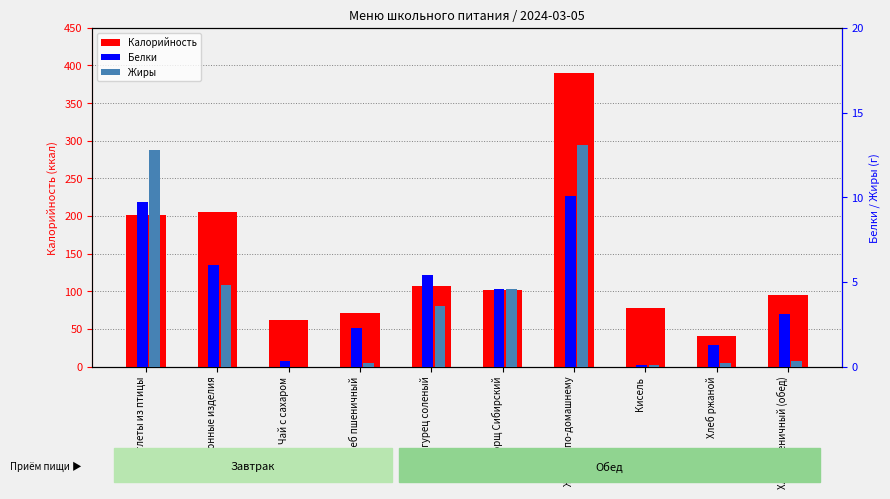

How many bars are there in total?

30